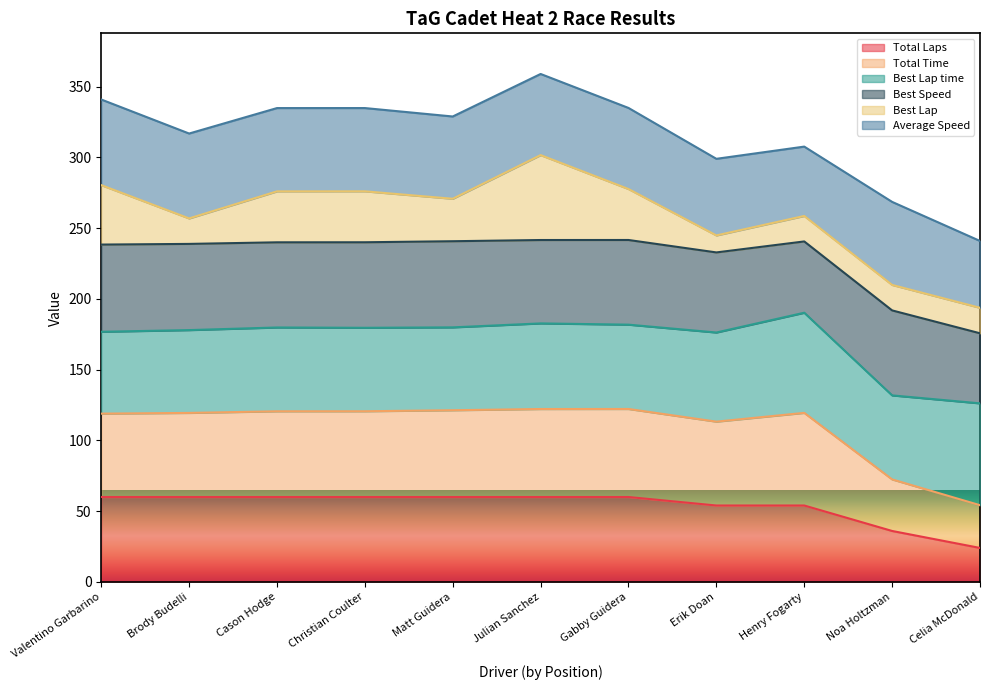

Which category has the highest value across all series?

Henry Fogarty